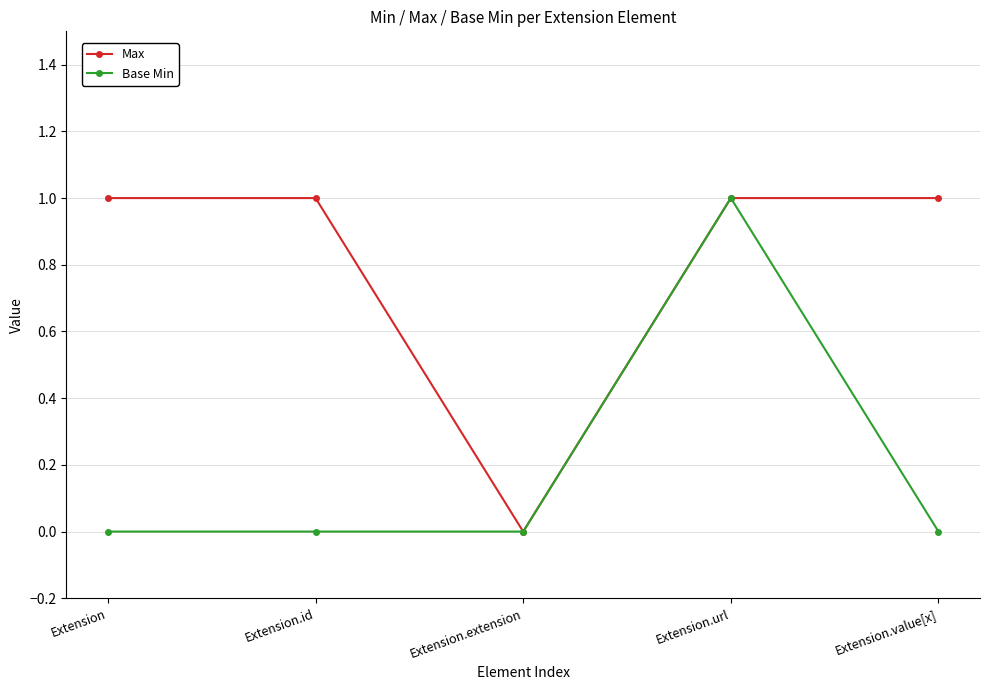

How many data points does each series have?

5